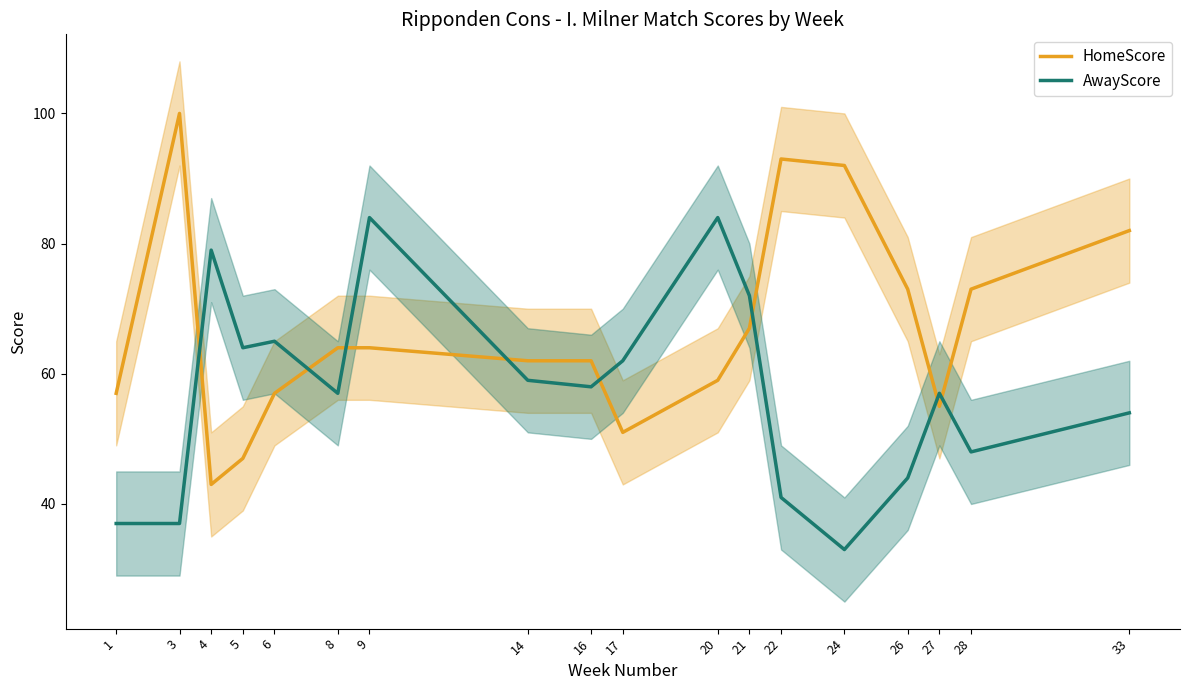

What is the average value of the HomeScore series?

67